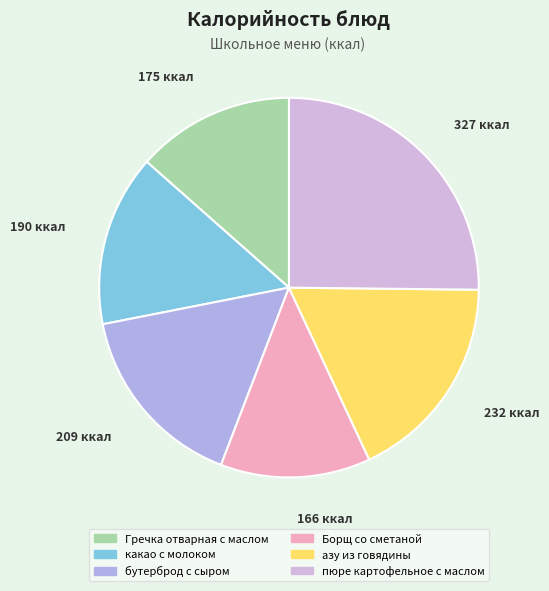

Which slice is the largest?

пюре картофельное с маслом